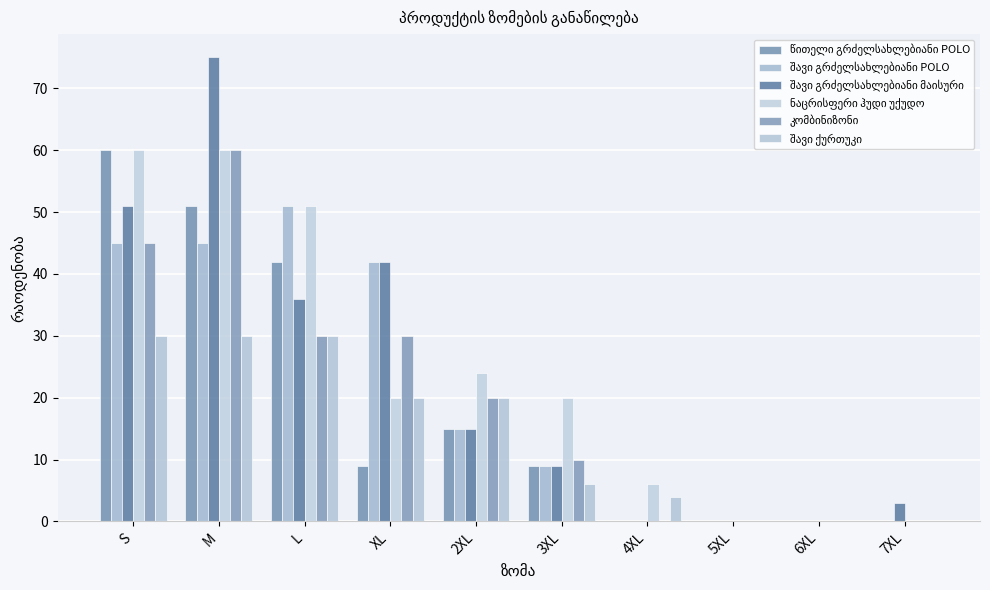

Are the bars grouped side by side (vs. stacked)?

Yes